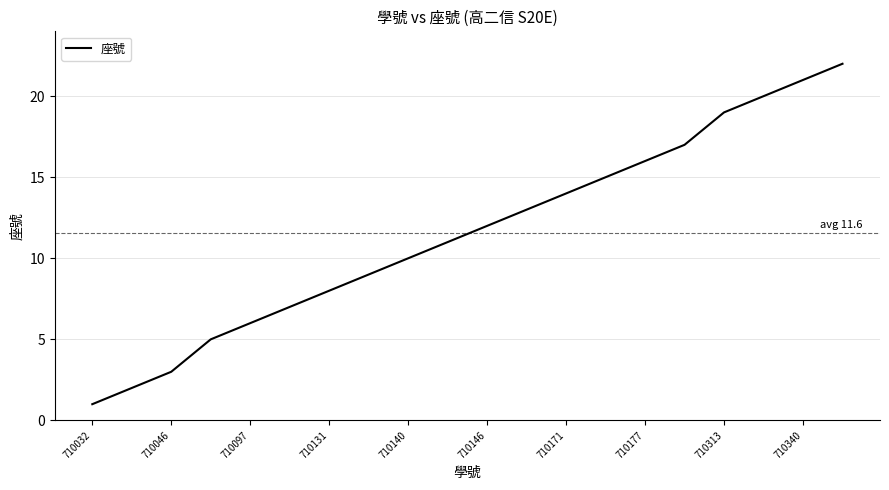

What is the greatest value displayed?

22